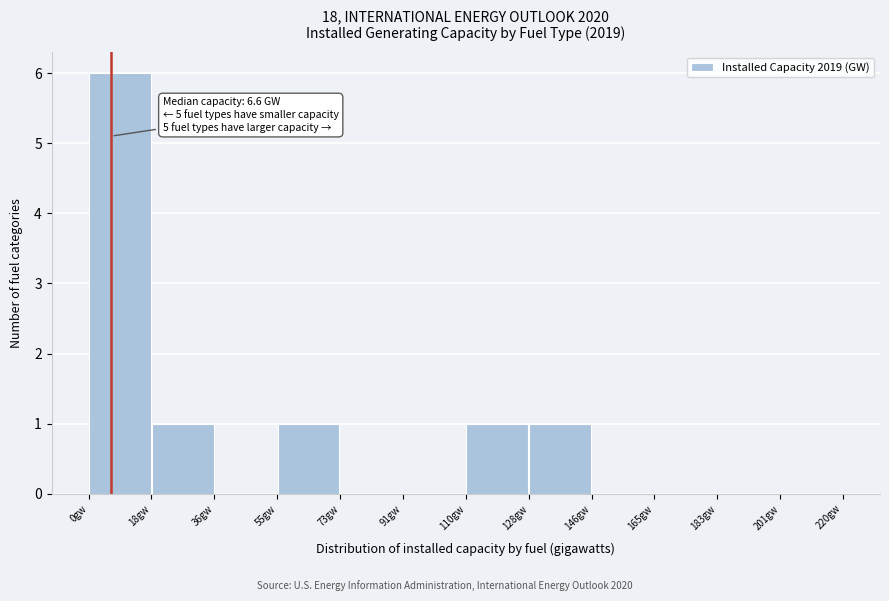

Which range on the x-axis has the tallest bar?

0 to 18